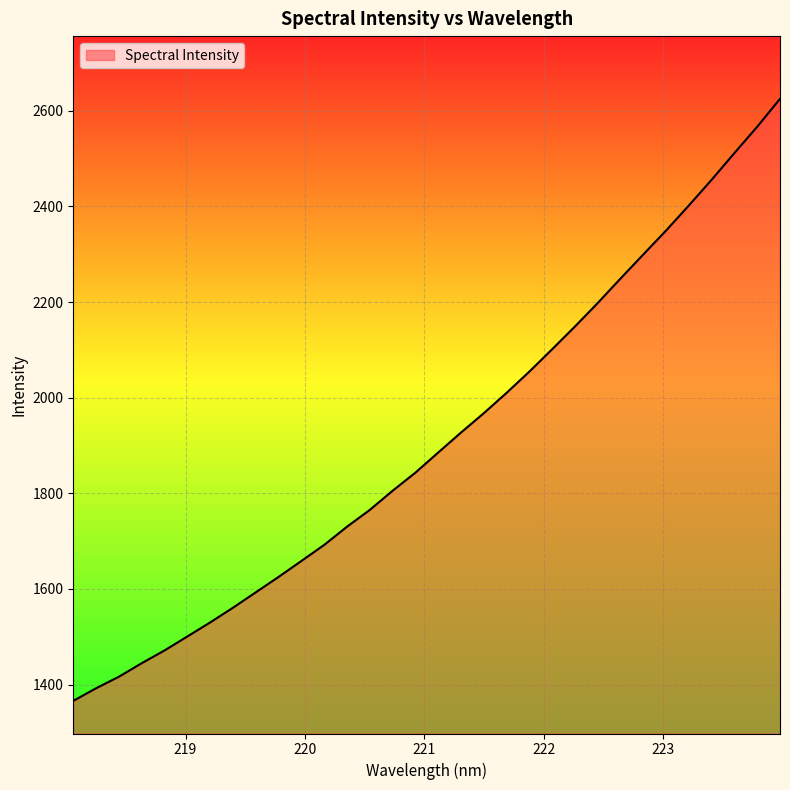

What is the smallest value displayed?

1365.8